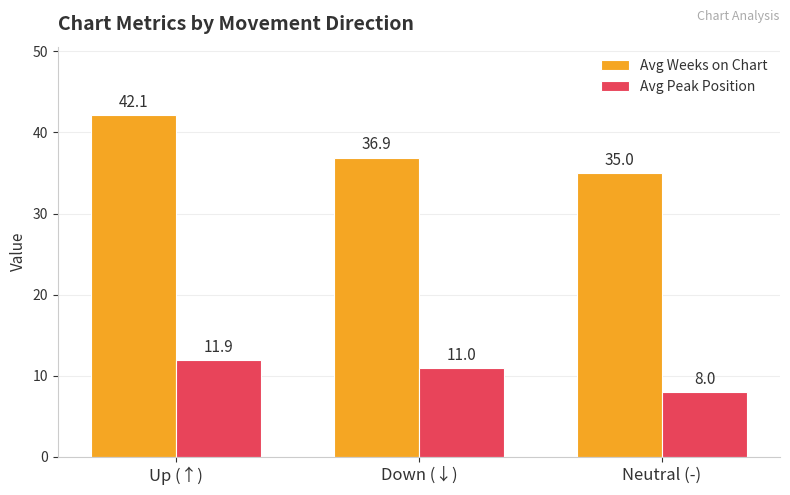

At which category does the chart reach its minimum across all series?

Neutral (-)